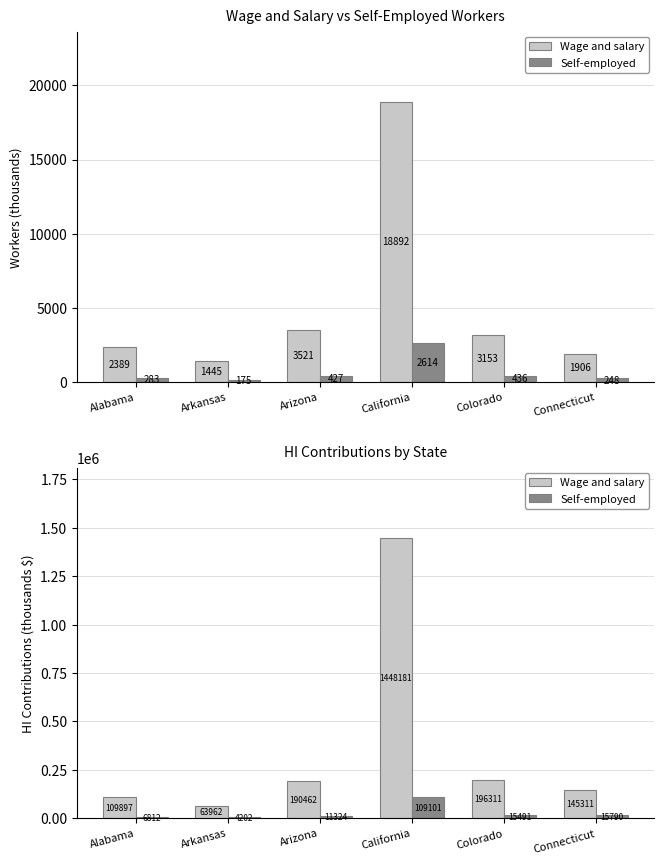

At which category is the sum across all series the highest?

California